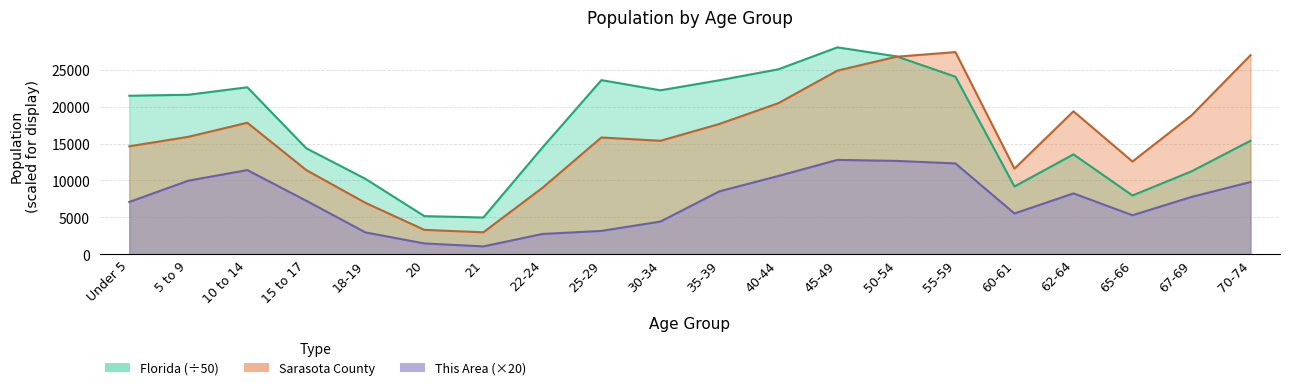

What is the label of the 3rd point from the left?

10 to 14